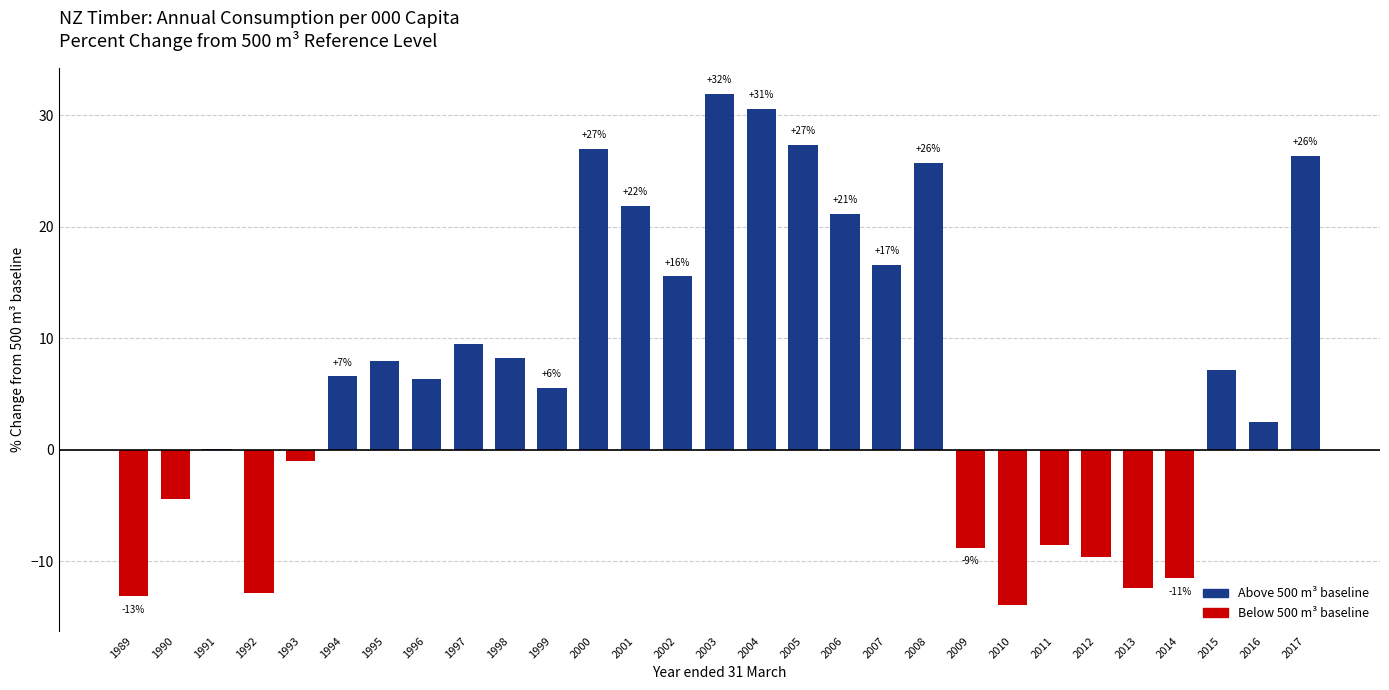

List the labels in order of value, smallest first.

2010, 1989, 1992, 2013, 2014, 2012, 2009, 2011, 1990, 1993, 1991, 2016, 1999, 1996, 1994, 2015, 1995, 1998, 1997, 2002, 2007, 2006, 2001, 2008, 2017, 2000, 2005, 2004, 2003